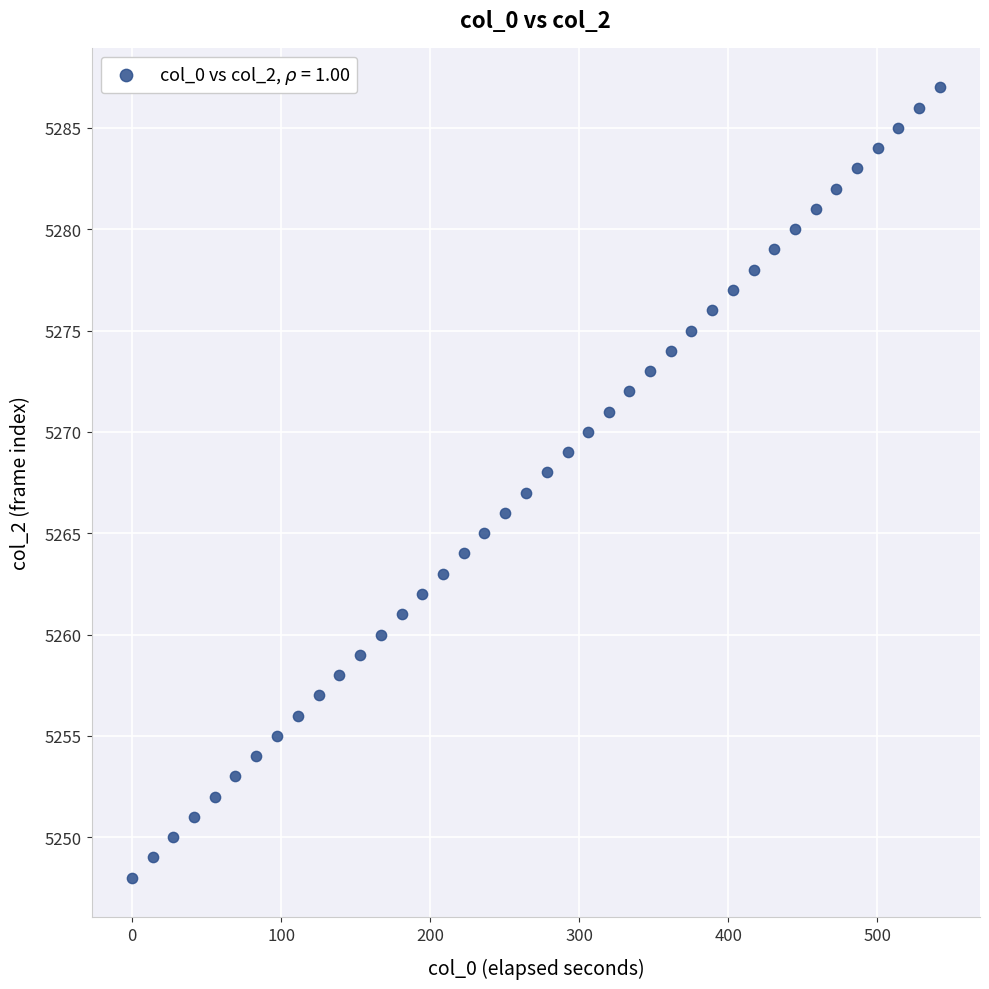

What is the range of Y values (max minus min)?

39